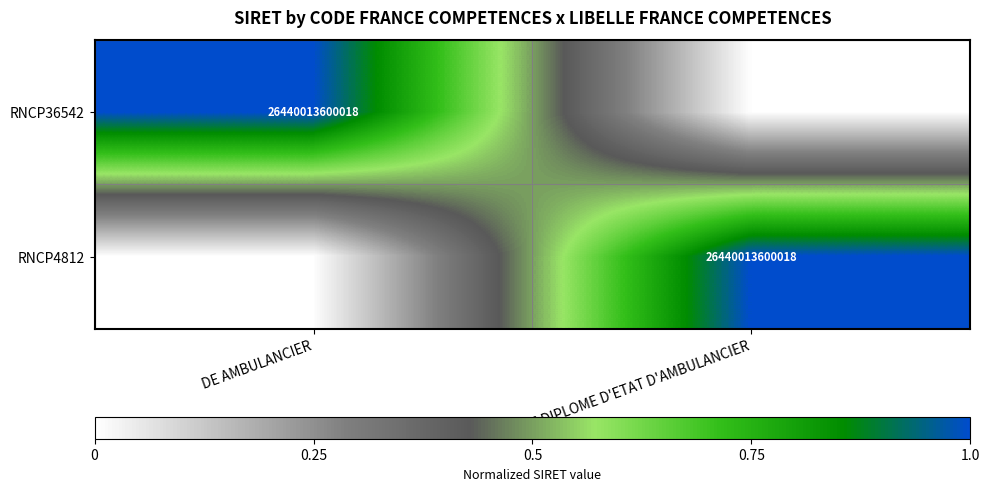

Which category has the lowest value across all series?

DE DIPLOME D'ETAT D'AMBULANCIER